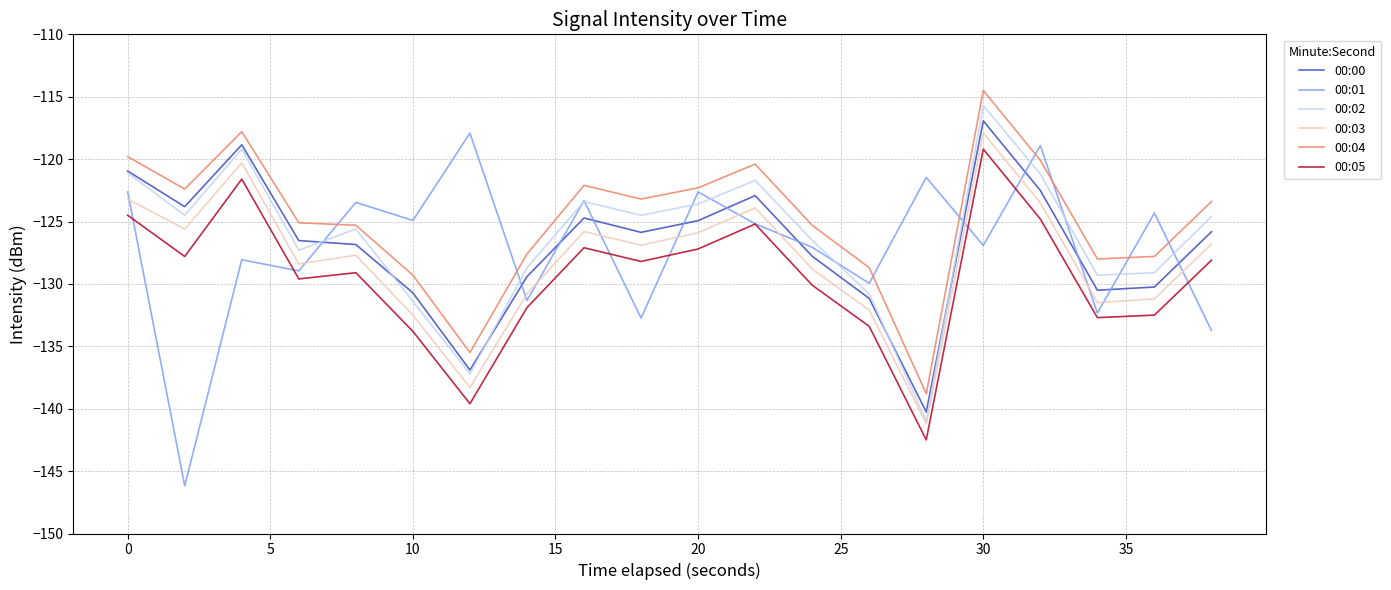

True or false: 00:02 and 00:05 intersect in this chart.

False